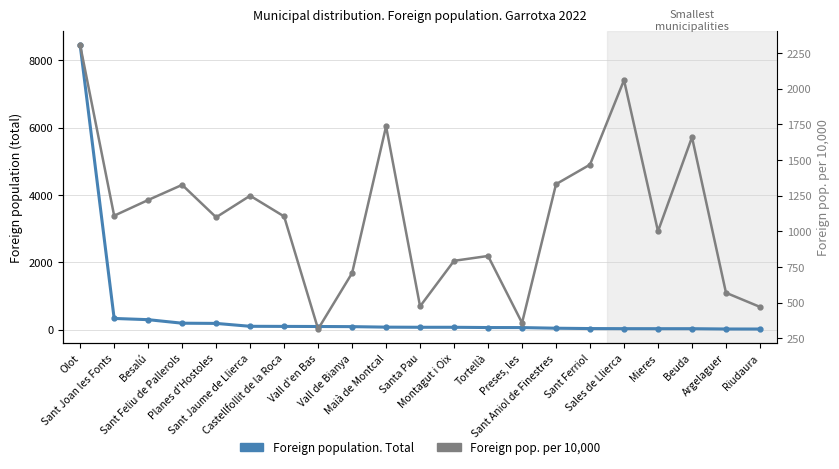

How many data points does each series have?

21